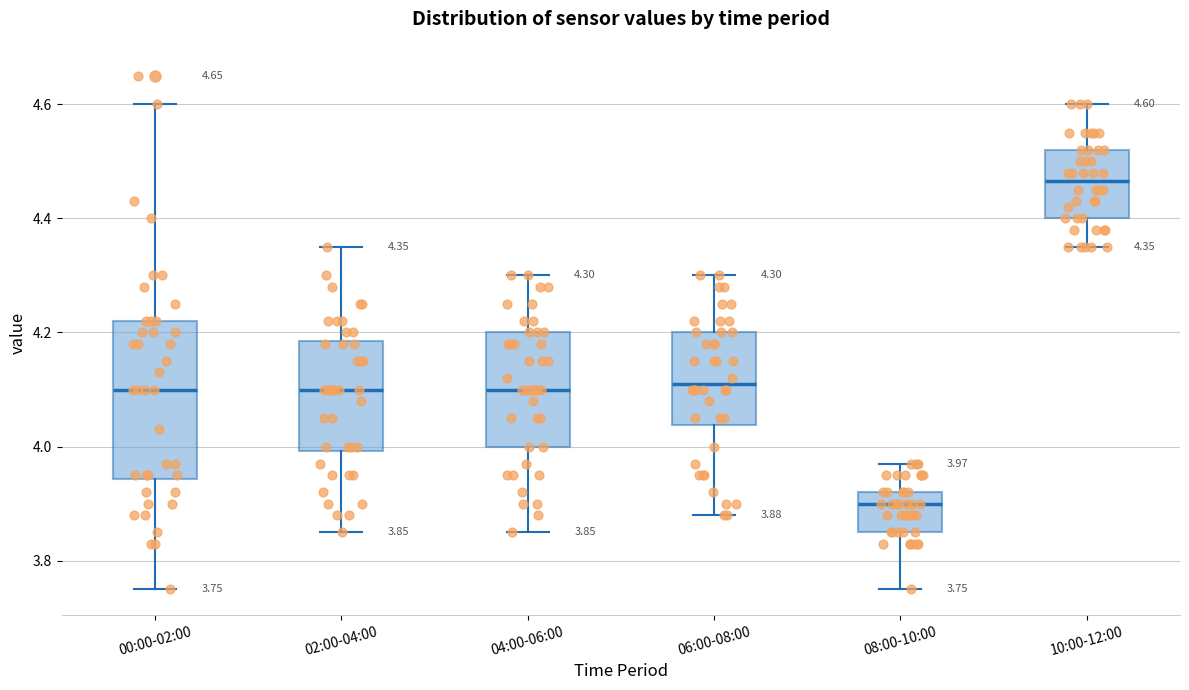

Which box is the tallest, from its lower edge to its upper edge?

00:00-02:00